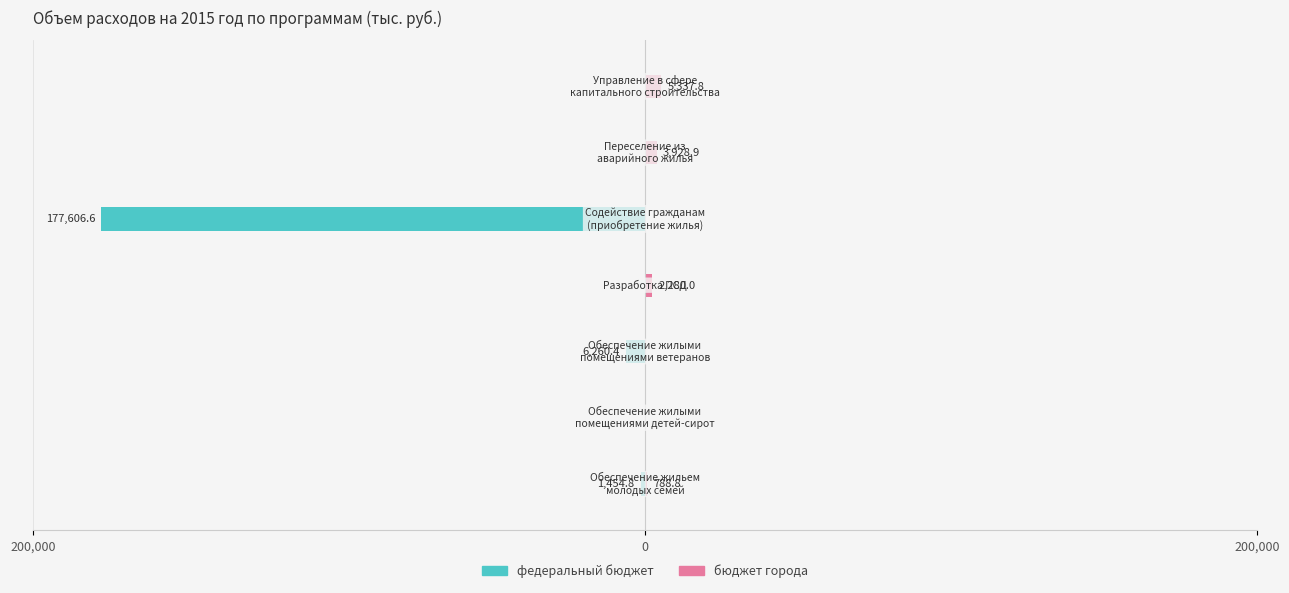

The value of федеральный бюджет at 3 is -56339.8. True or false?

False